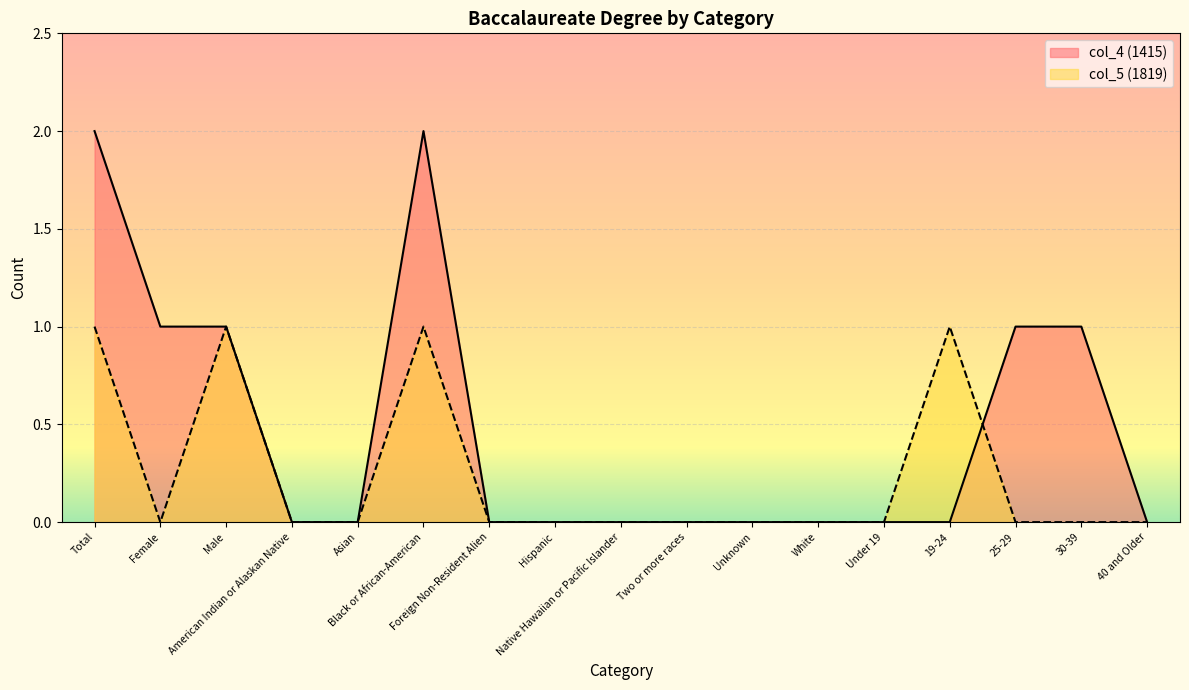

At how many categories does at least one series exceed 1?

2